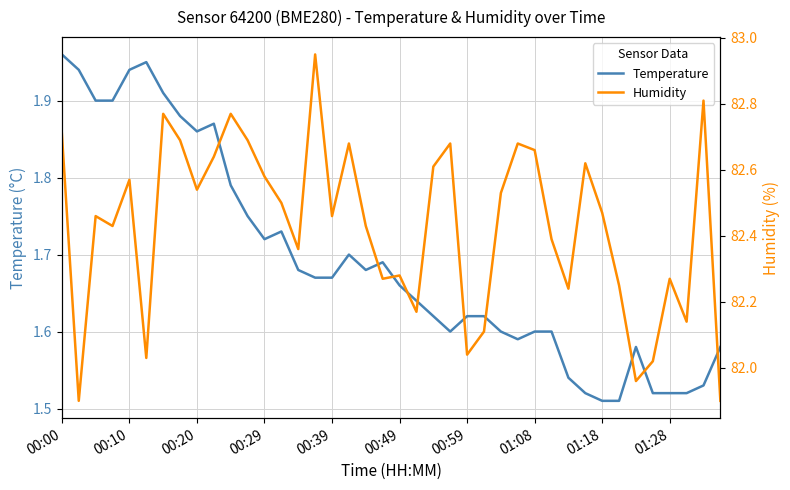

Which series has the largest total across all categories?

Humidity